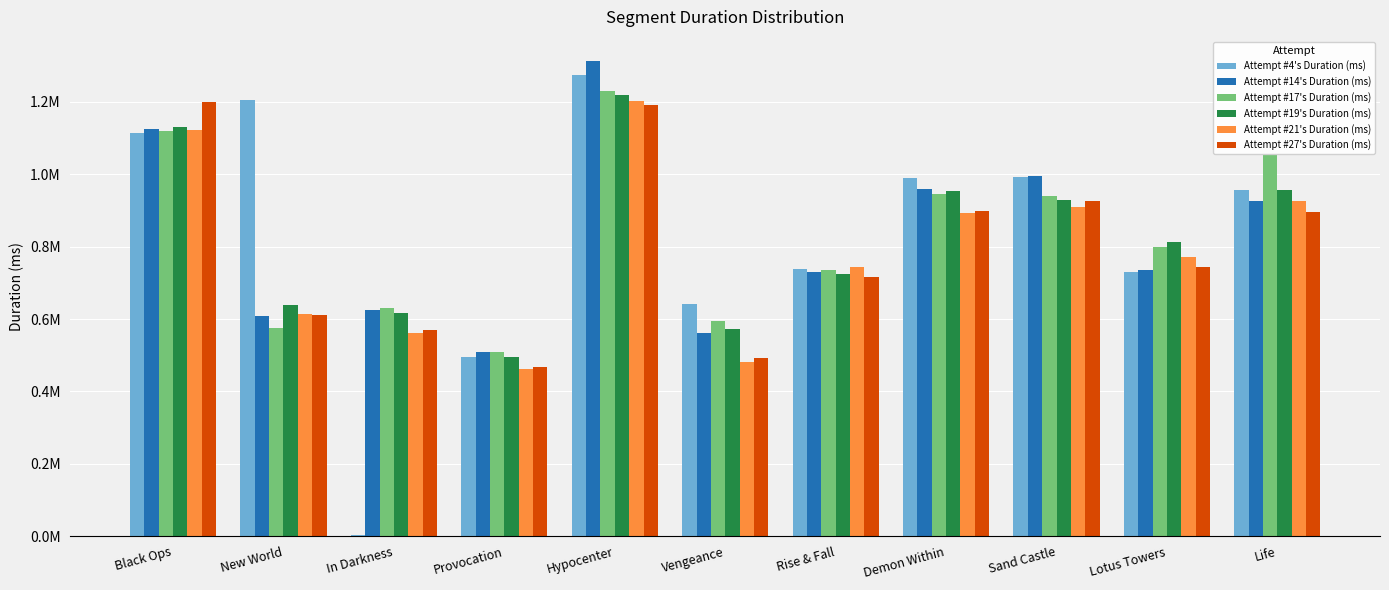

Which series changed the most between Black Ops and Vengeance?

Attempt #27's Duration (ms)